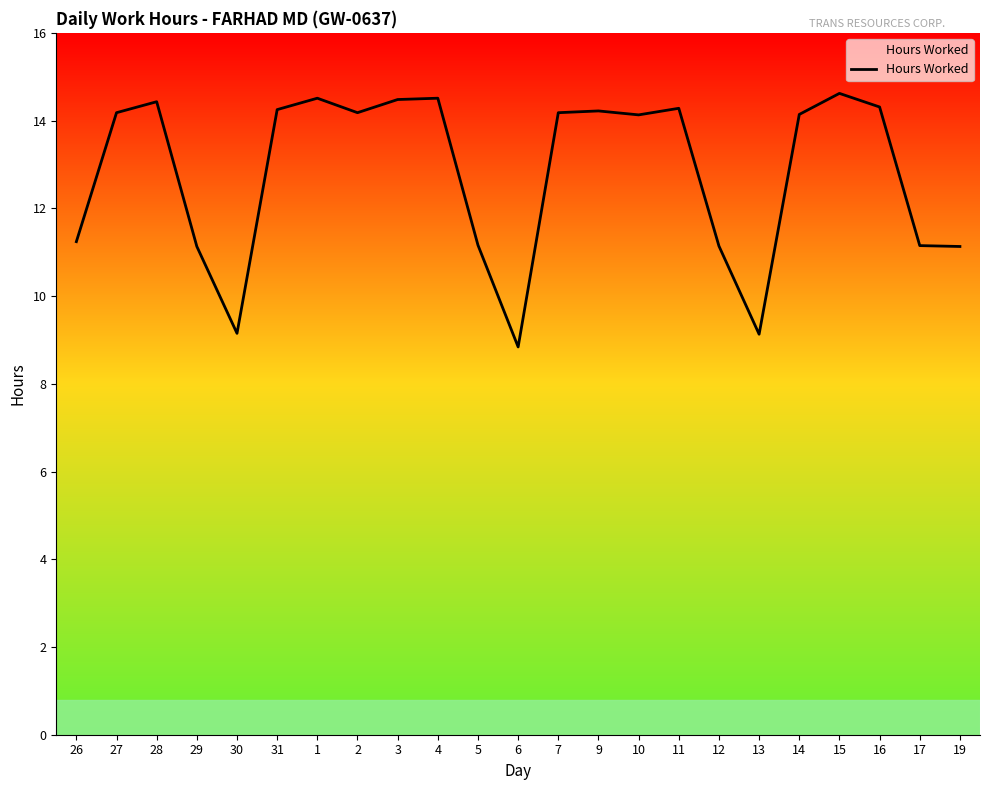

The value at 27 is 14.2. True or false?

True